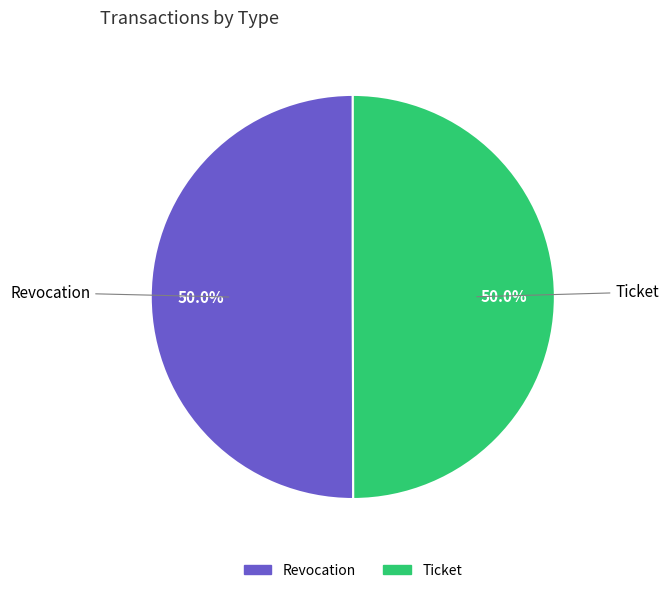

To the nearest percent, what portion does Revocation represent?

50%